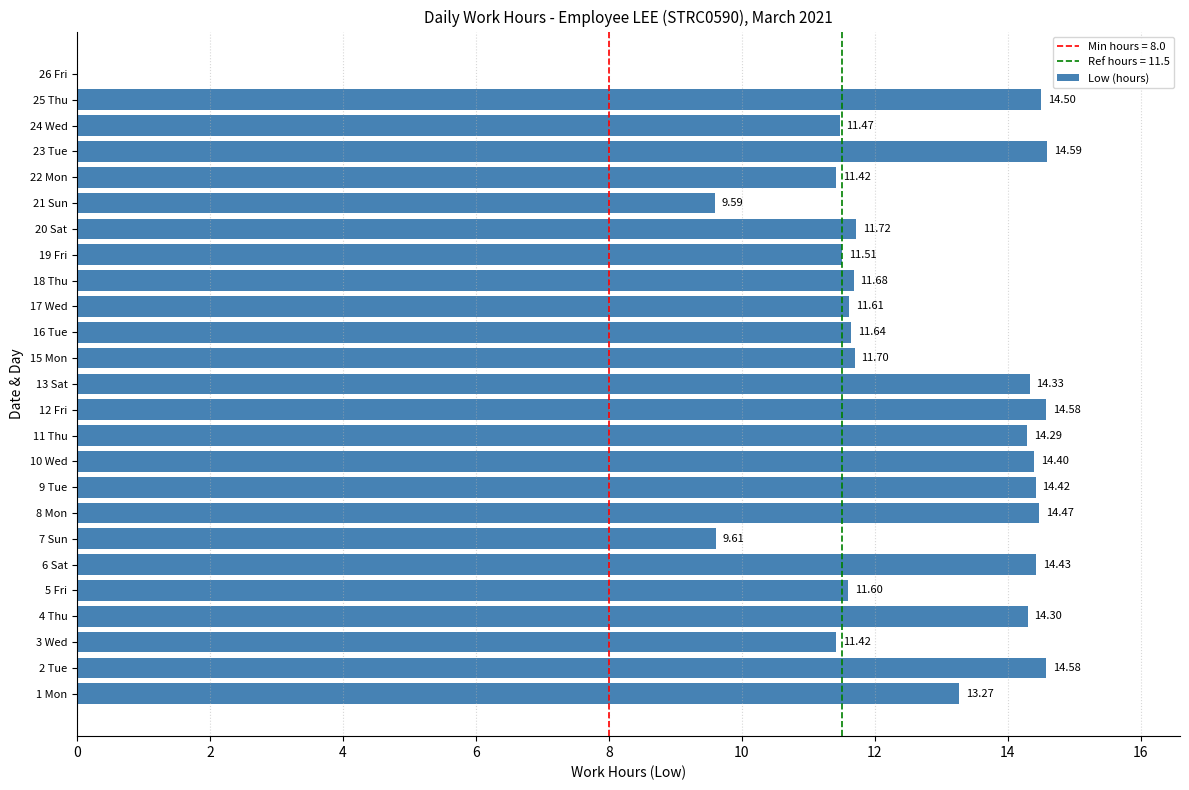

What is the sum of the values at 1 Mon and 12 Fri?

27.9